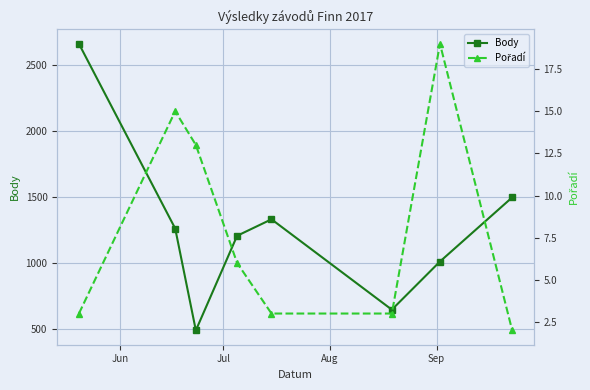

What is the value of the Body point at the 6th from the left?

646